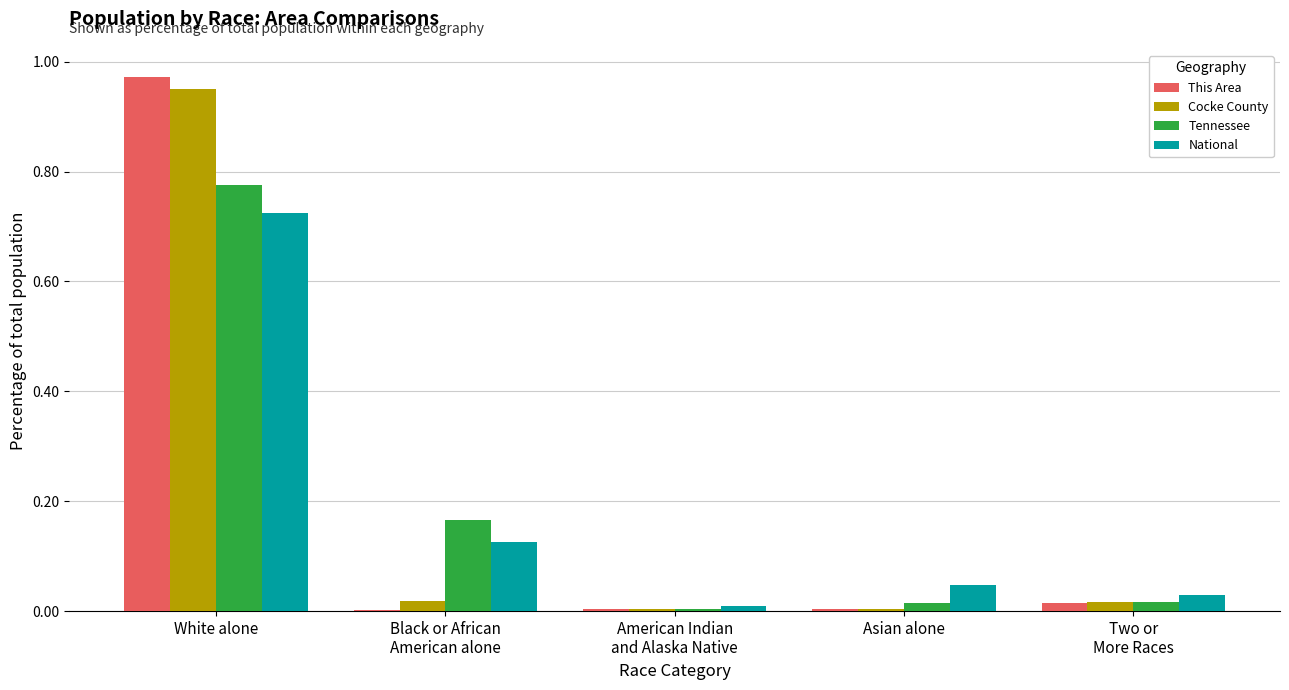

At which category is the sum across all series the highest?

White alone